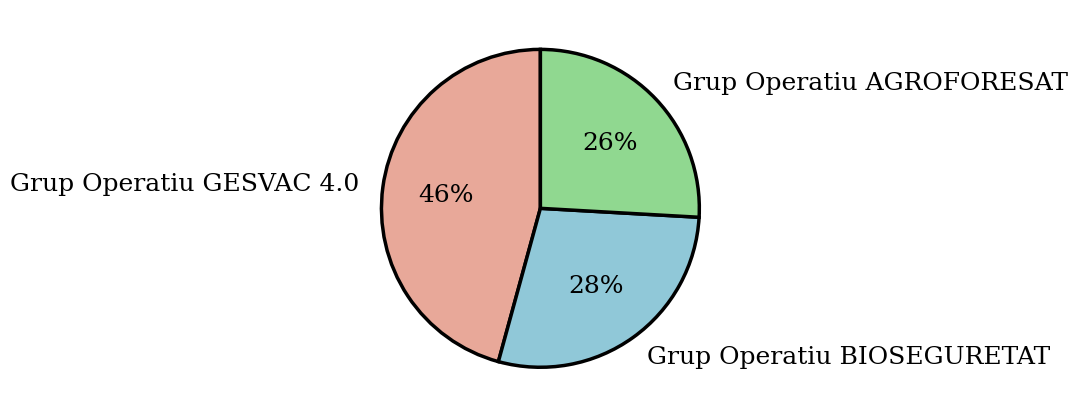

Which has a higher value, Grup Operatiu AGROFORESAT or Grup Operatiu GESVAC 4.0?

Grup Operatiu GESVAC 4.0